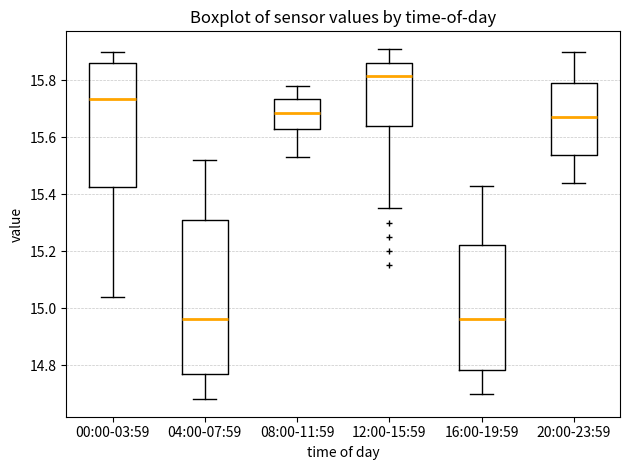

Where does the lower whisker of the box for 04:00-07:59 end on the y-axis? The values are not printed on the chart, so give them approximately, as read against the axis.

14.68